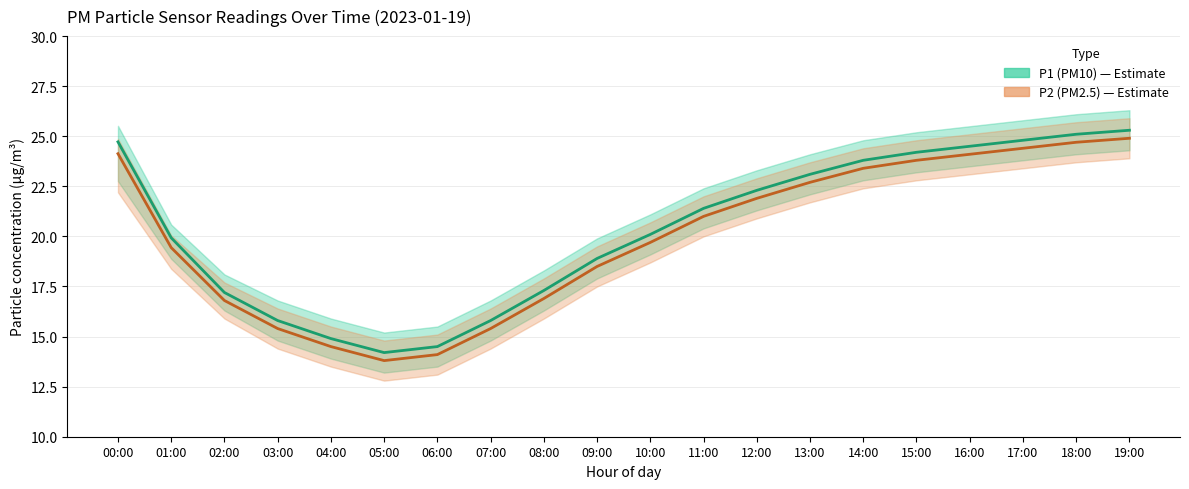

True or false: P2 (PM2.5) mean and P1 (PM10) mean intersect in this chart.

False